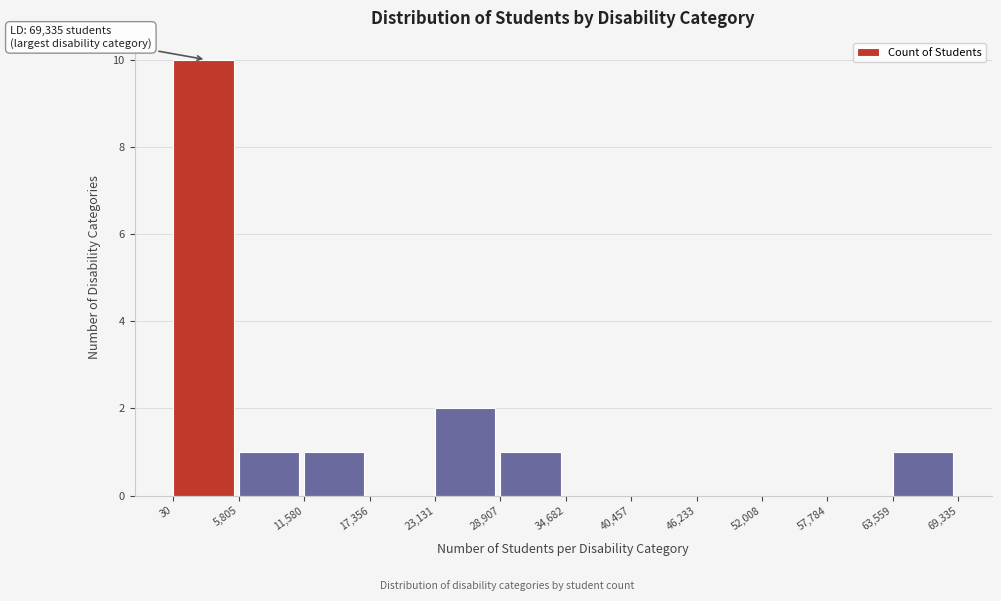

Over which range of the x-axis is the bar tallest?

30 to 5,805